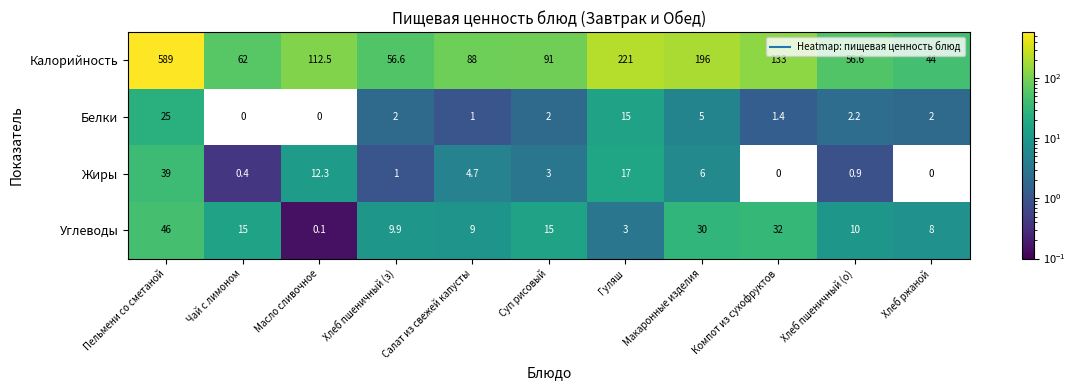

Is it true that Углеводы equals 9.9 at Хлеб пшеничный (з)?

True